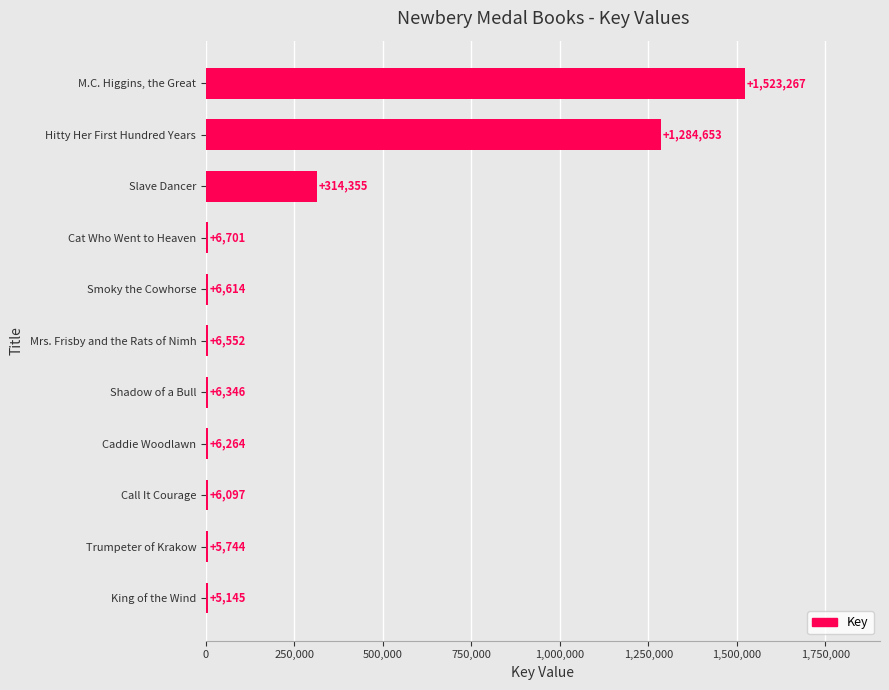

Between Shadow of a Bull and M.C. Higgins, the Great, which is larger?

M.C. Higgins, the Great